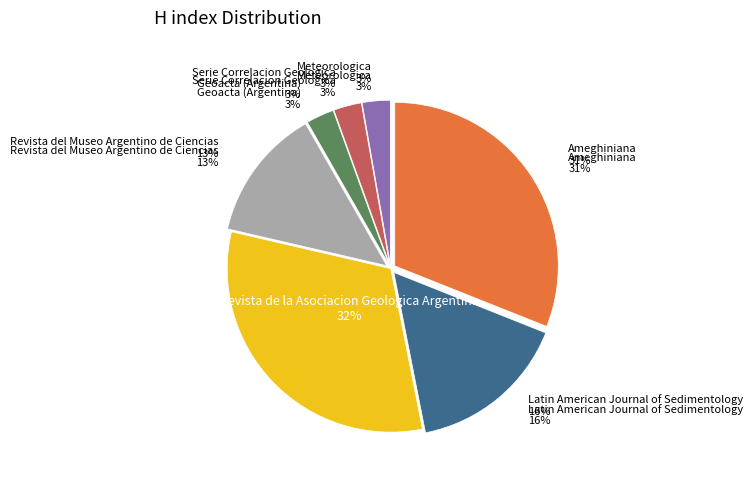

The Serie Correlacion Geologica slice represents 1% of the pie. True or false?

False